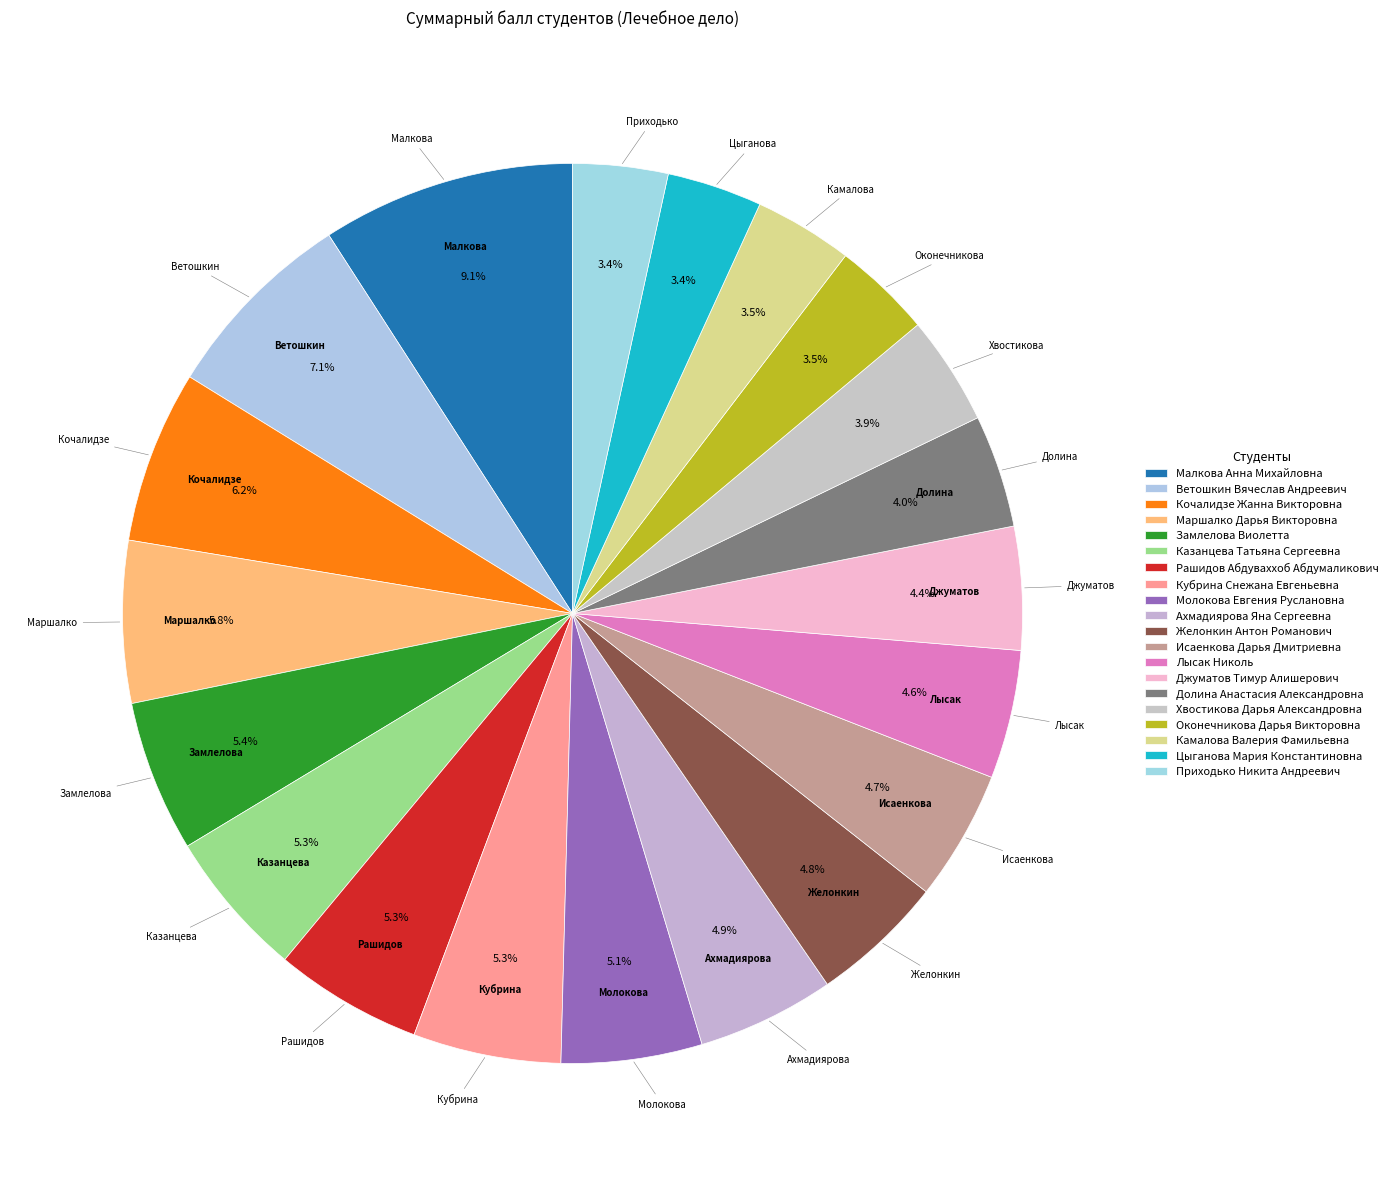

Which has a higher value, Маршалко Дарья Викторовна or Приходько Никита Андреевич?

Маршалко Дарья Викторовна